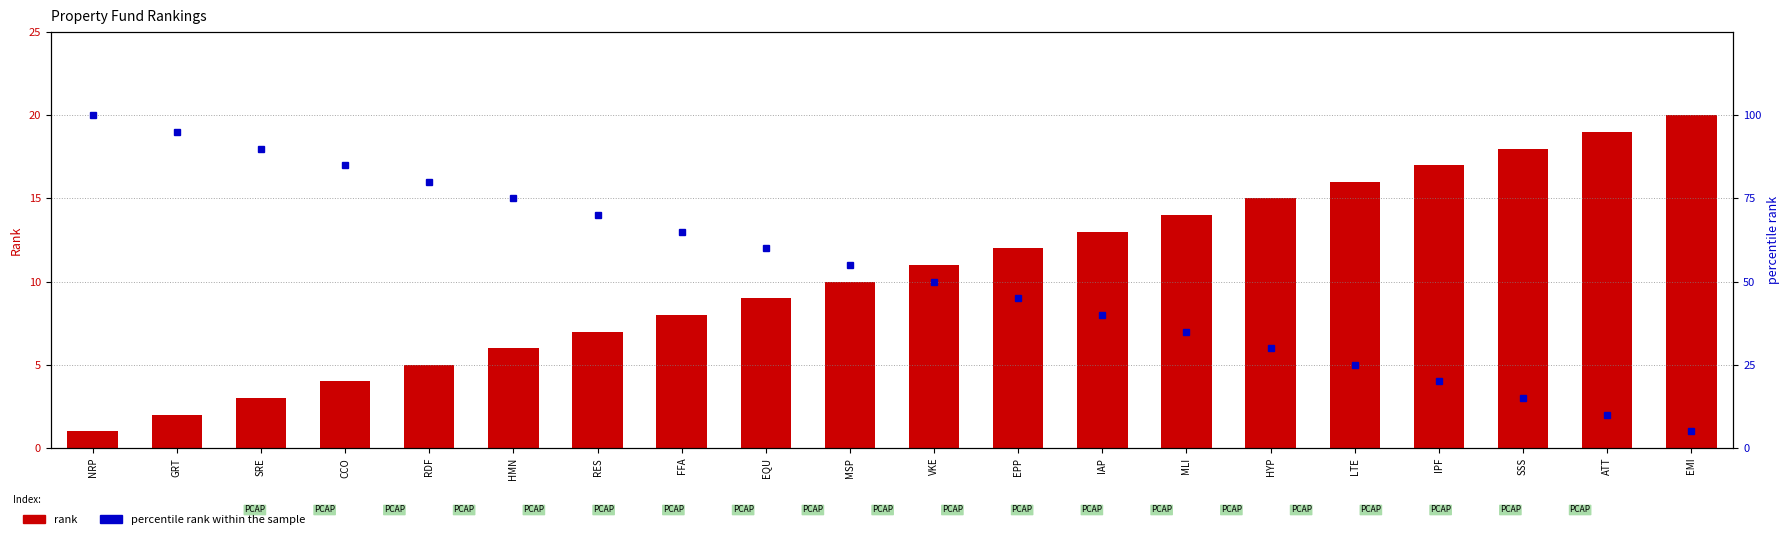

Rank the series by their maximum value, from highest to lowest.

percentile rank within the sample, Rank